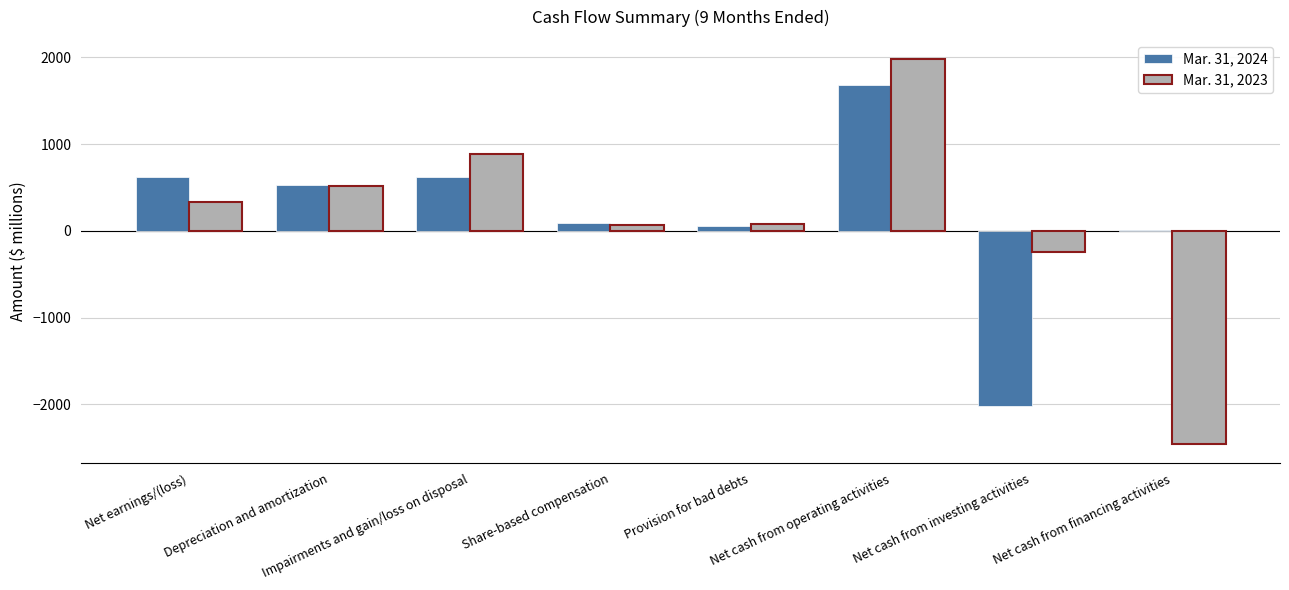

What are all the series names shown in the legend?

Mar. 31, 2024, Mar. 31, 2023